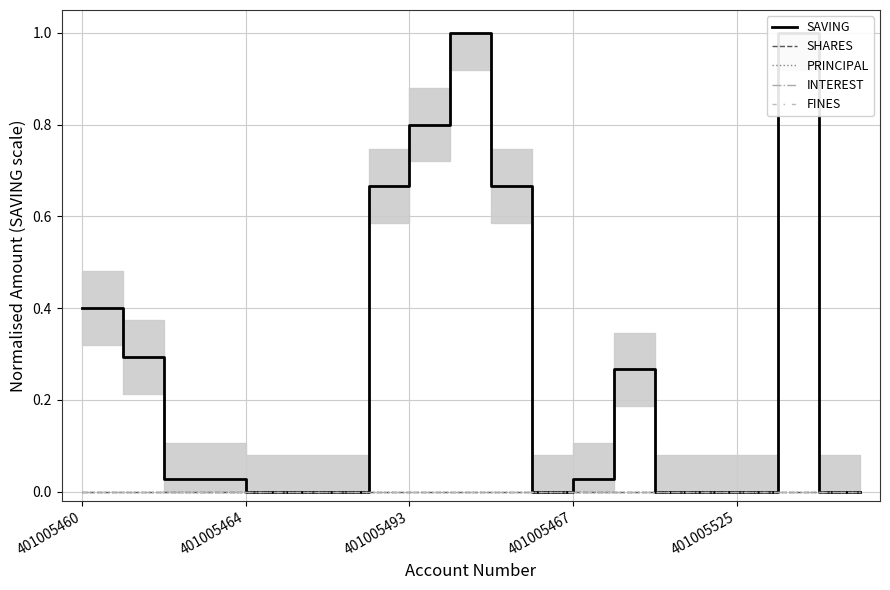

True or false: SHARES and INTEREST intersect in this chart.

False